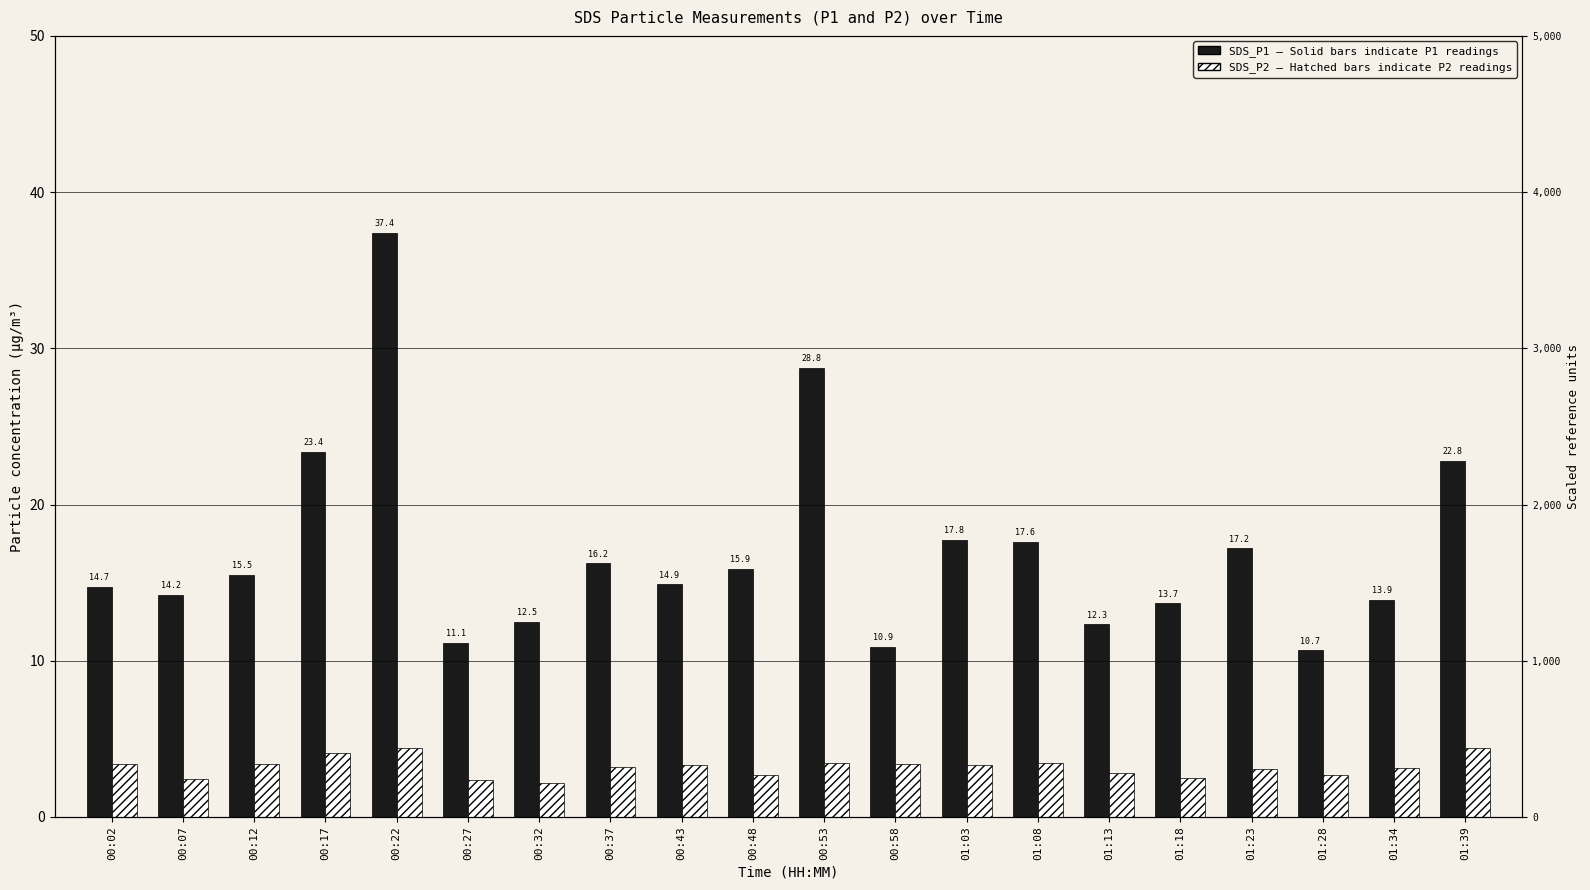

Is it true that SDS_P1 equals 11.1 at 00:27?

True